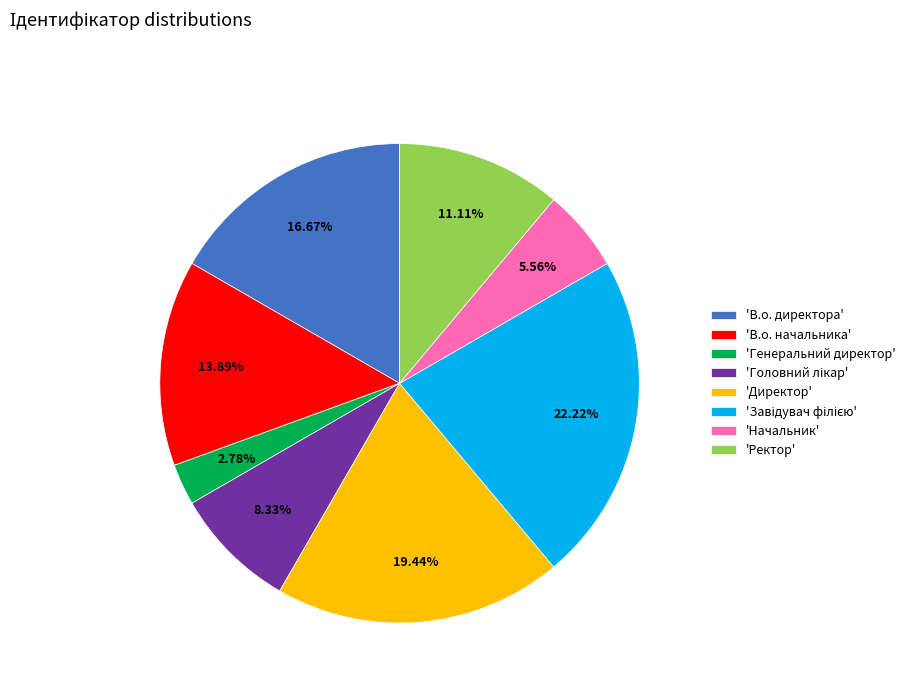

Does any single category account for the majority?

No